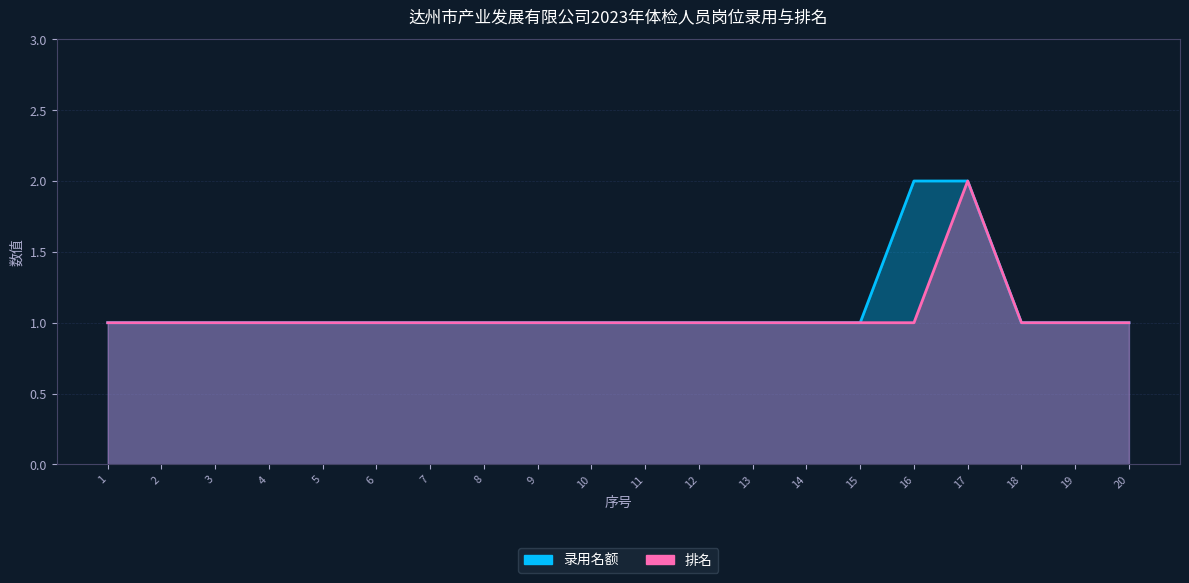

Which category has the lowest value across all series?

1